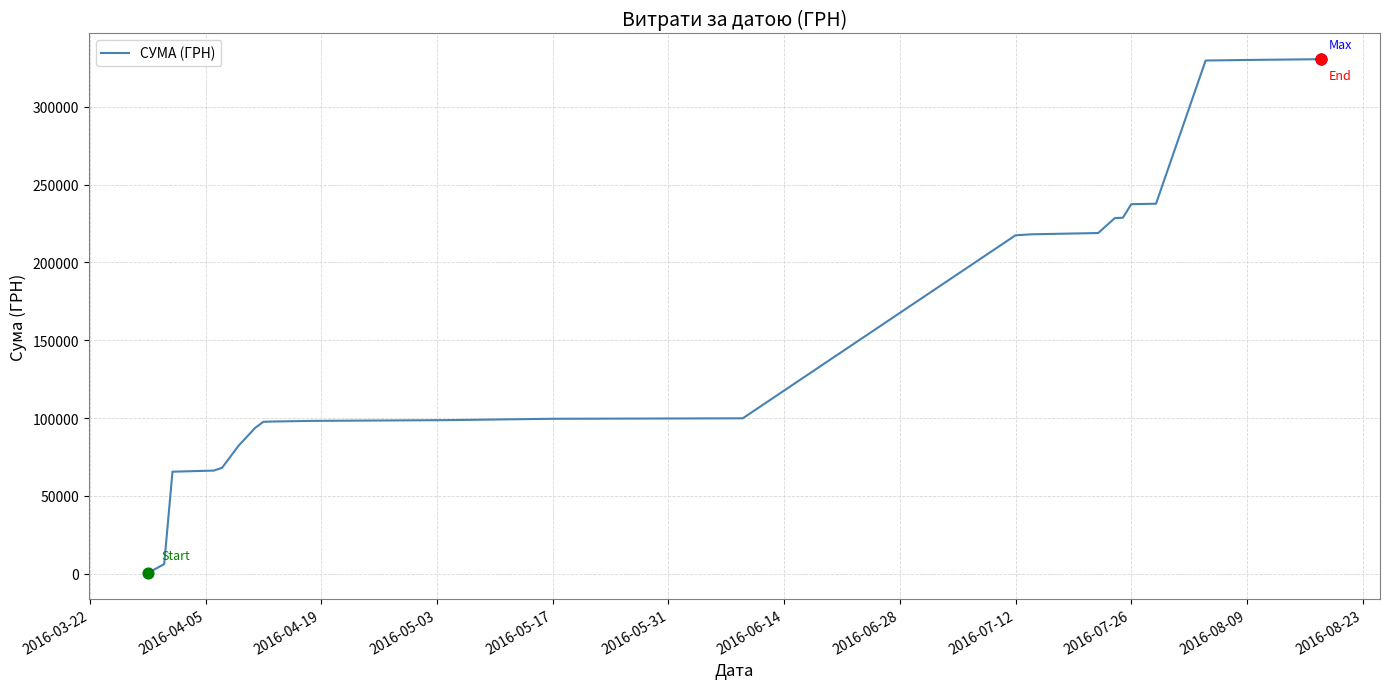

What is the maximum value shown in the chart?

330564.5